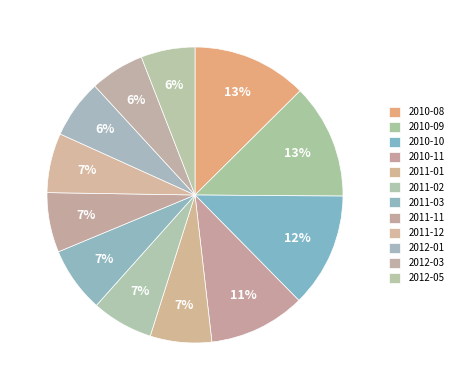

How many segments does this pie chart have?

12